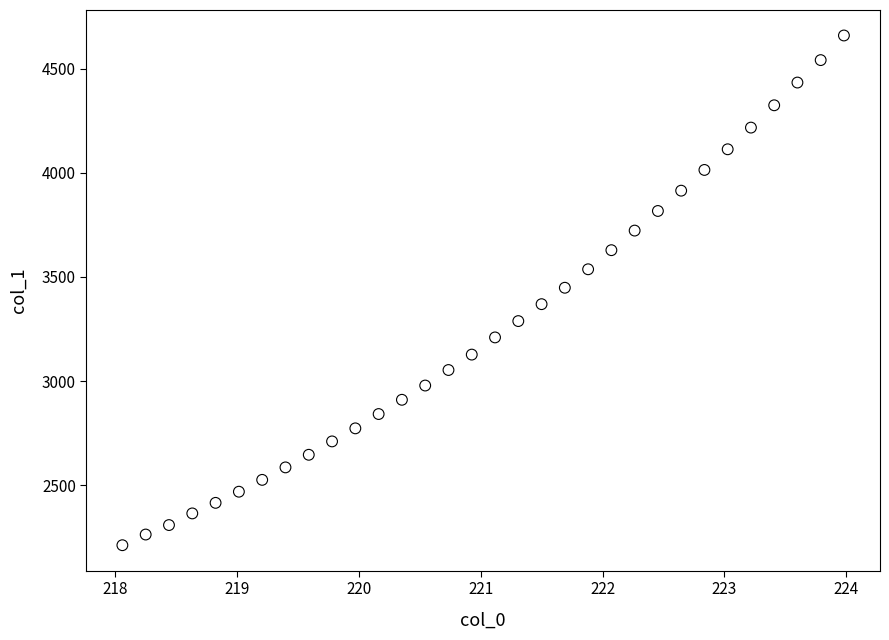

What is the range of X values (max minus min)?

5.9